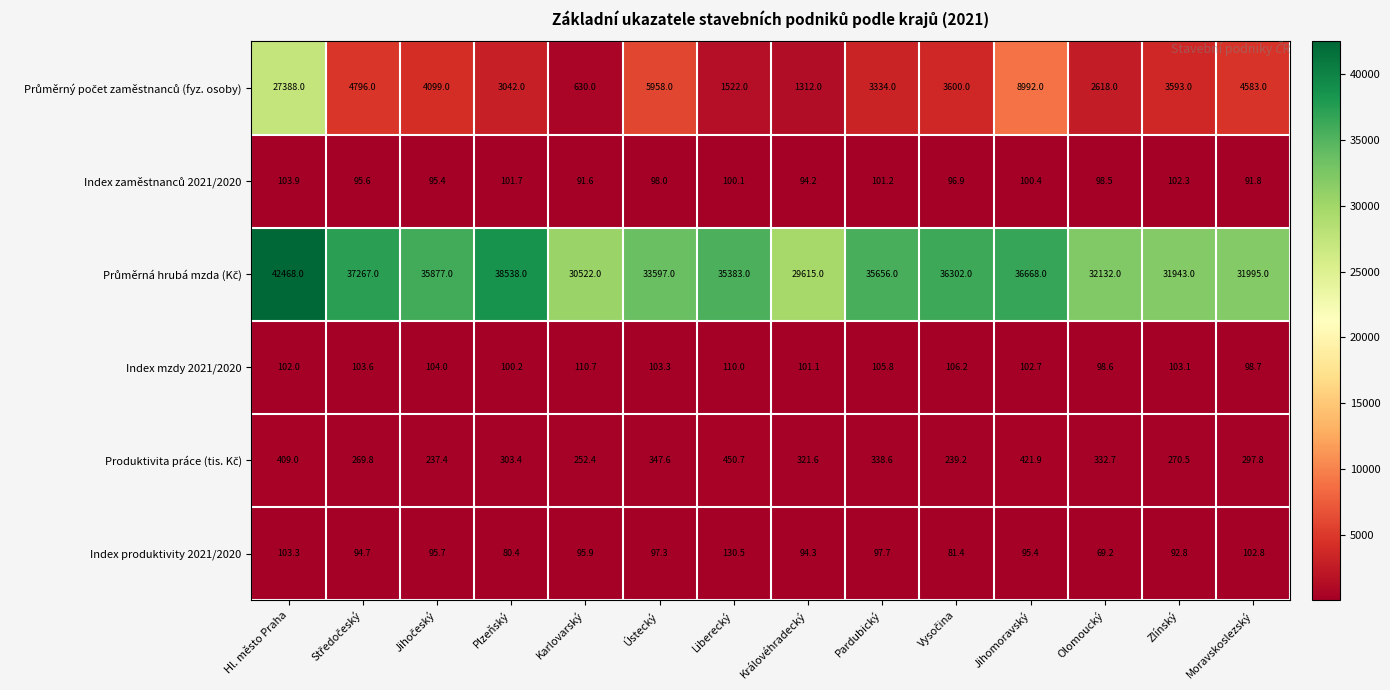

What is the total value across all series at Královéhradecký?

31538.2